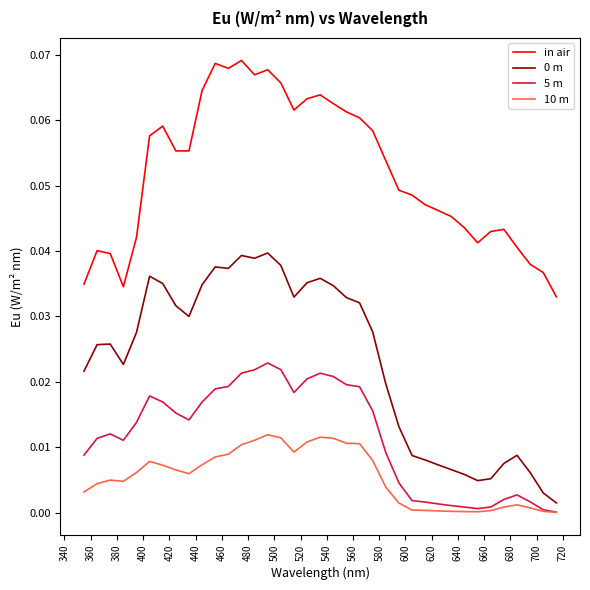

Is this an area chart (filled region under the line)?

No